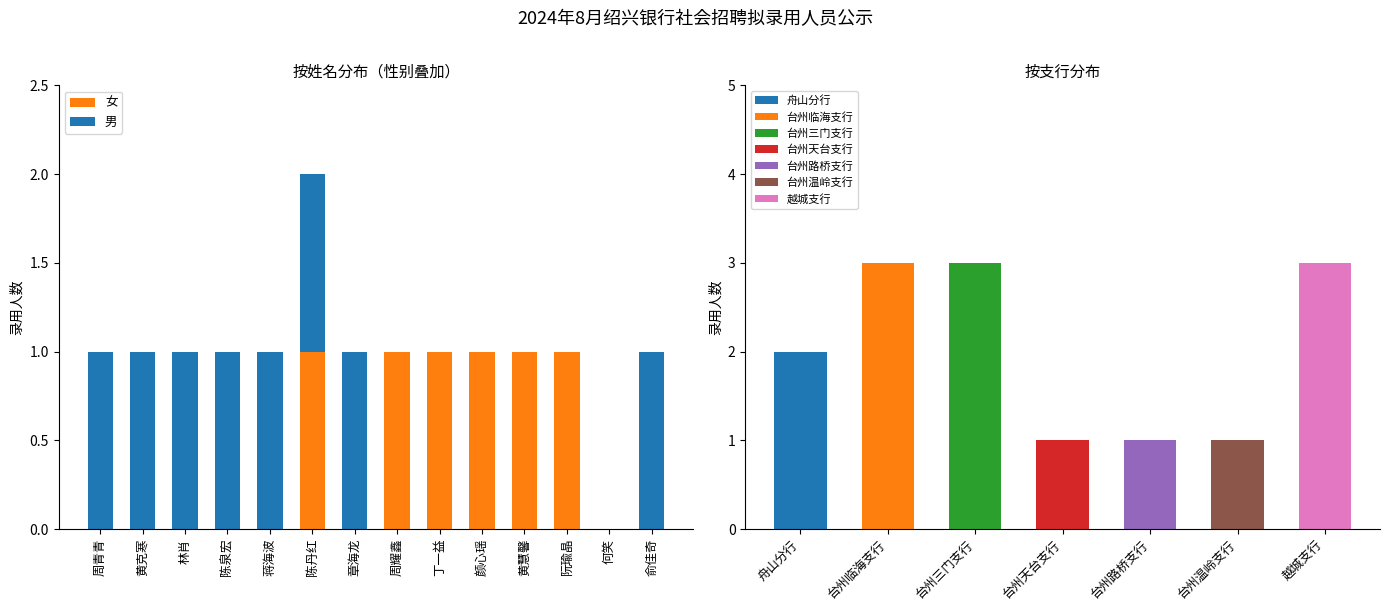

What is the difference between the maximum and minimum values in the 男 series?

1